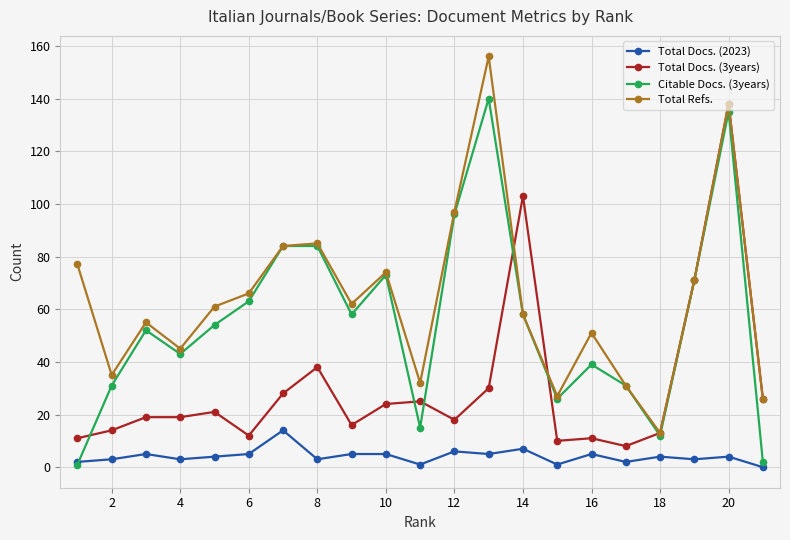

Which series has the widest spread of values?

Total Refs.